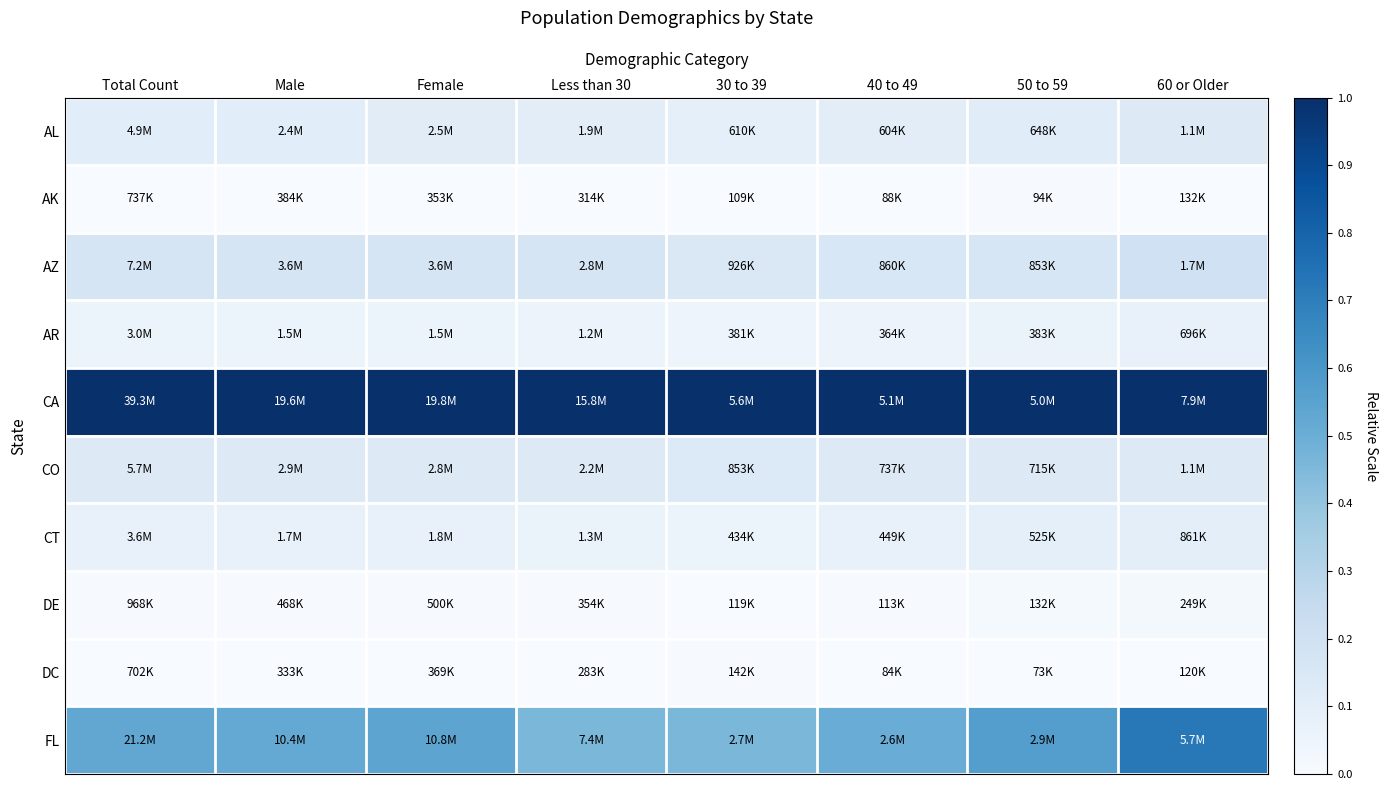

Reading left to right, what are all the values shown in this chart?

AL: Total Count=0.1	Male=0.1	Female=0.1	Less than 30=0.1	30 to 39=0.1	40 to 49=0.1	50 to 59=0.1	60 or Older=0.1
AK: Total Count=0.0	Male=0.0	Female=0.0	Less than 30=0.0	30 to 39=0.0	40 to 49=0.0	50 to 59=0.0	60 or Older=0.0
AZ: Total Count=0.2	Male=0.2	Female=0.2	Less than 30=0.2	30 to 39=0.1	40 to 49=0.2	50 to 59=0.2	60 or Older=0.2
AR: Total Count=0.1	Male=0.1	Female=0.1	Less than 30=0.1	30 to 39=0.0	40 to 49=0.1	50 to 59=0.1	60 or Older=0.1
CA: Total Count=1.0	Male=1.0	Female=1.0	Less than 30=1.0	30 to 39=1.0	40 to 49=1.0	50 to 59=1.0	60 or Older=1.0
CO: Total Count=0.1	Male=0.1	Female=0.1	Less than 30=0.1	30 to 39=0.1	40 to 49=0.1	50 to 59=0.1	60 or Older=0.1
CT: Total Count=0.1	Male=0.1	Female=0.1	Less than 30=0.1	30 to 39=0.1	40 to 49=0.1	50 to 59=0.1	60 or Older=0.1
DE: Total Count=0.0	Male=0.0	Female=0.0	Less than 30=0.0	30 to 39=0.0	40 to 49=0.0	50 to 59=0.0	60 or Older=0.0
DC: Total Count=0.0	Male=0.0	Female=0.0	Less than 30=0.0	30 to 39=0.0	40 to 49=0.0	50 to 59=0.0	60 or Older=0.0
FL: Total Count=0.5	Male=0.5	Female=0.5	Less than 30=0.5	30 to 39=0.5	40 to 49=0.5	50 to 59=0.6	60 or Older=0.7